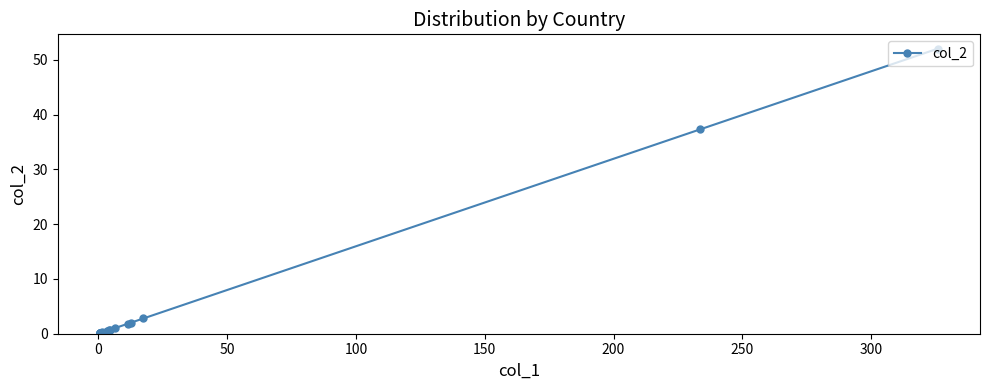

Is it true that the value at 12 is 0.0?

False